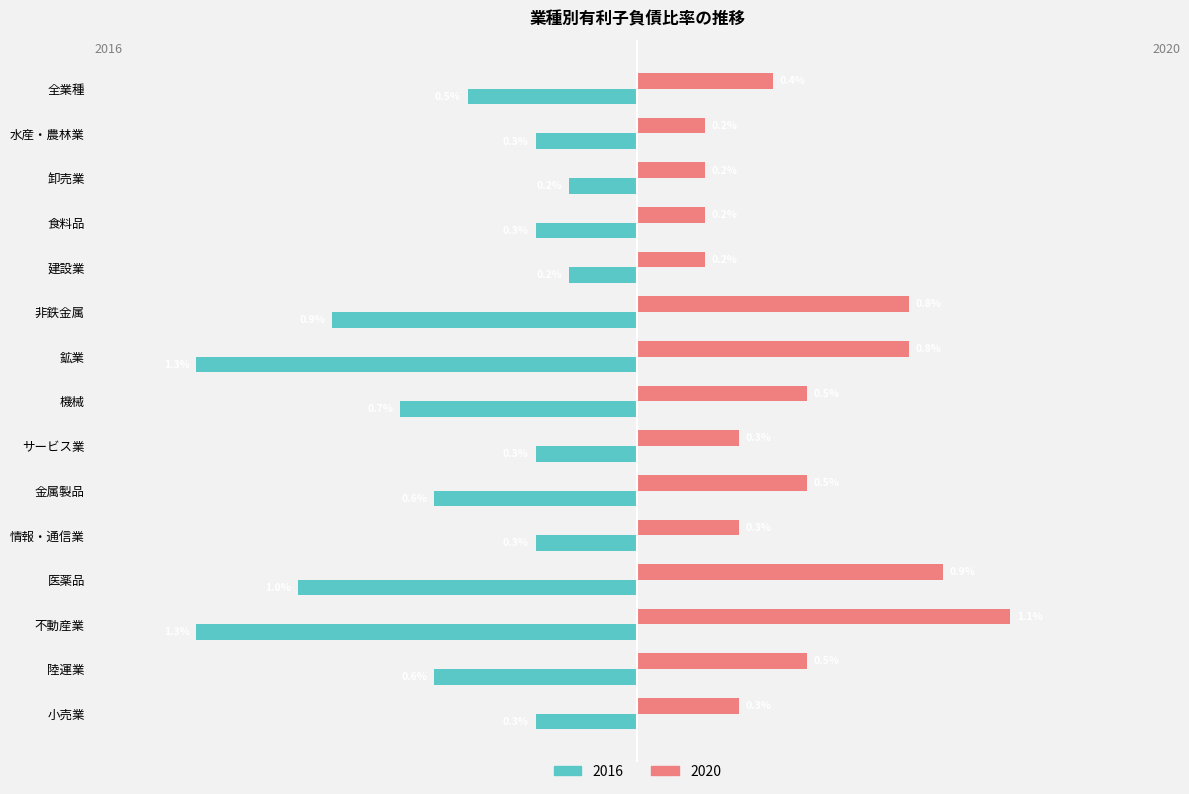

What is the total value across all series at 全業種?

-0.1